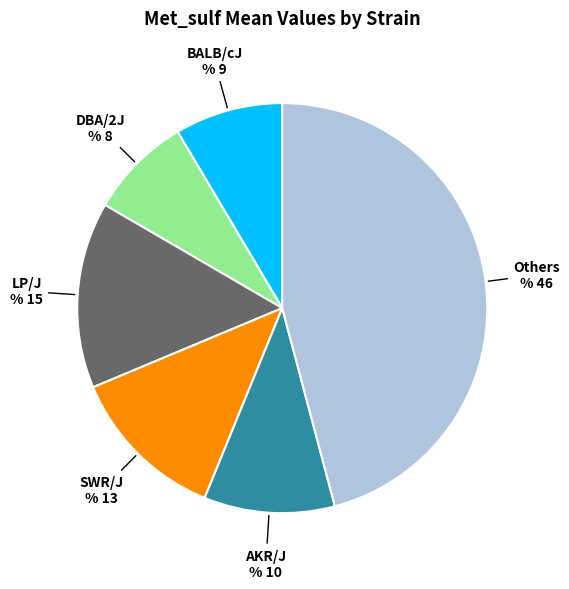

Is there a majority slice in this chart?

No